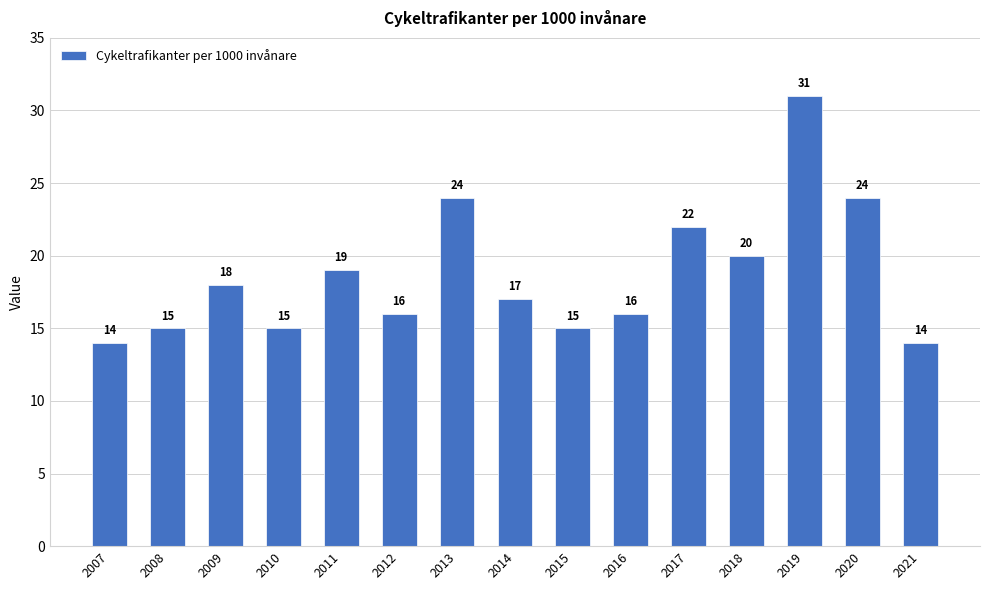

Reading left to right, list all the values displayed in this chart.

2007=14	2008=15	2009=18	2010=15	2011=19	2012=16	2013=24	2014=17	2015=15	2016=16	2017=22	2018=20	2019=31	2020=24	2021=14